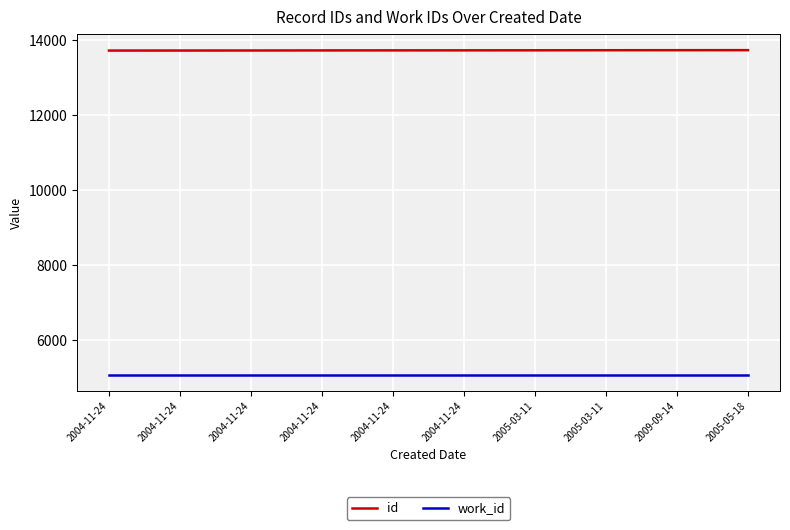

Where does the id series first go above 13736?

2005-03-11